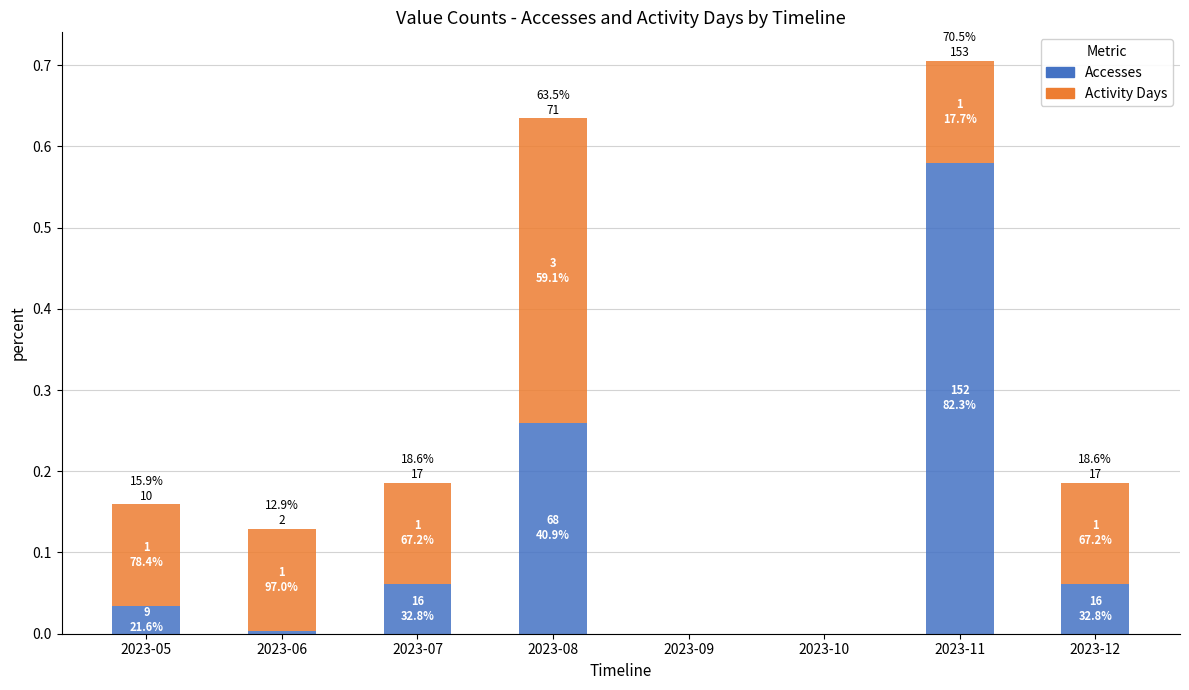

The value of Accesses at 2023-10 is 0.0. True or false?

True